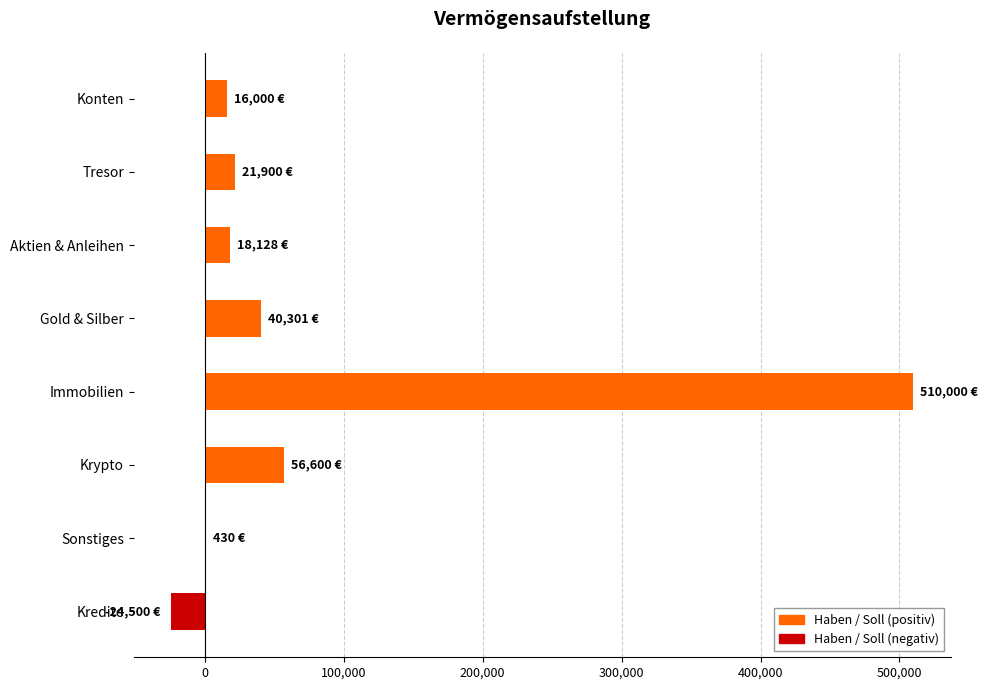

What is the sum of all values?

638859